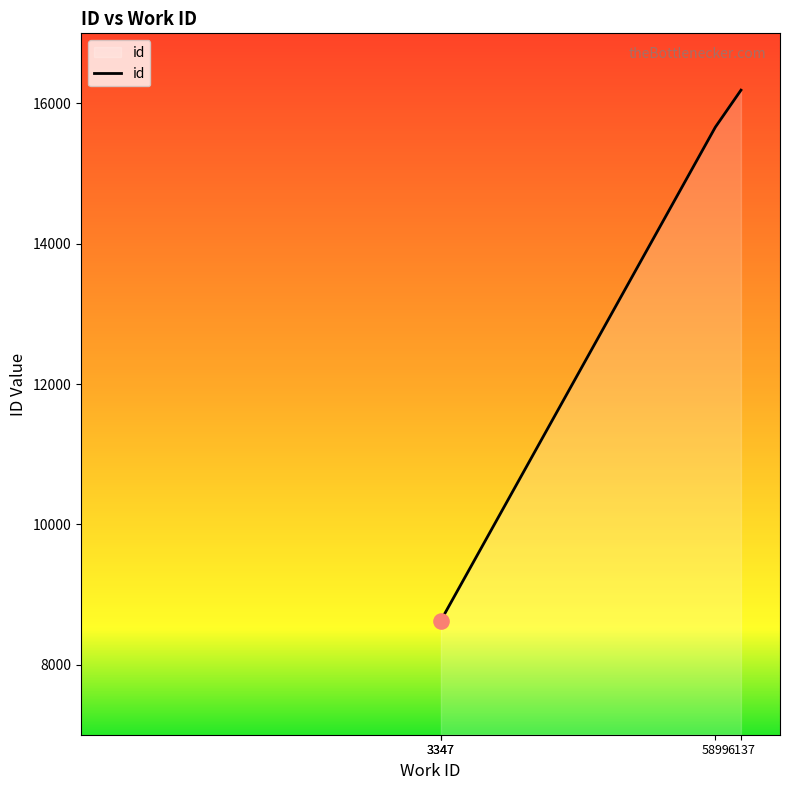

What is the ratio of the value at 6137 to the value at 3347?

1.9